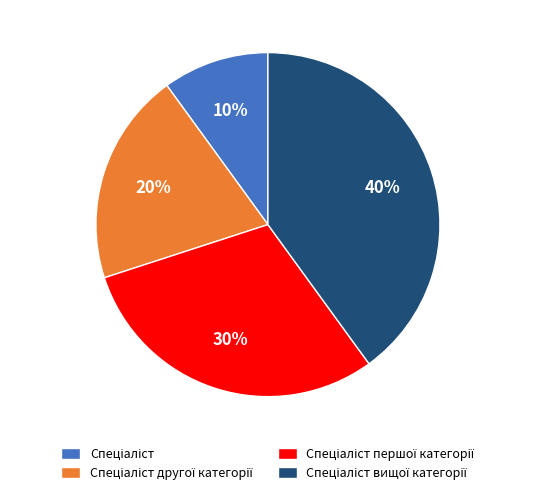

Is there a majority slice in this chart?

No